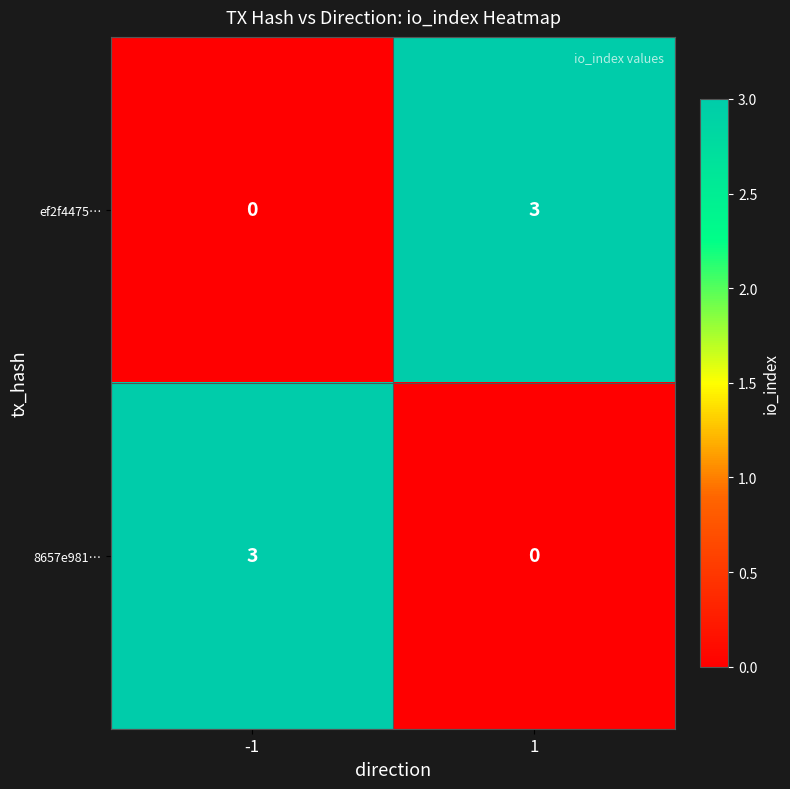

Reading right to left, extract all data points from this chart.

ef2f4475…: 1=3	-1=0
8657e981…: 1=0	-1=3